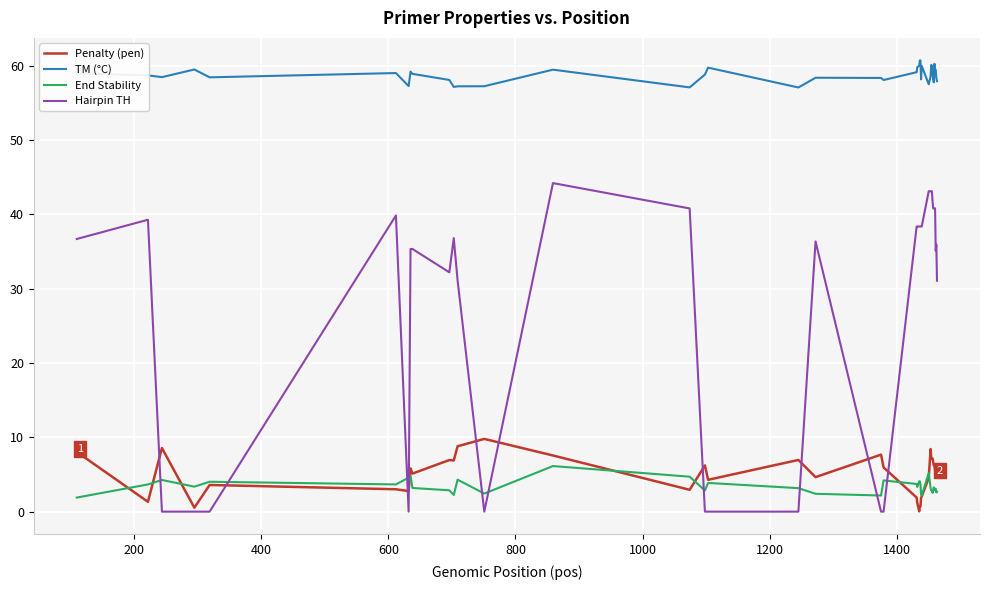

What is the maximum value shown in the chart?

60.7